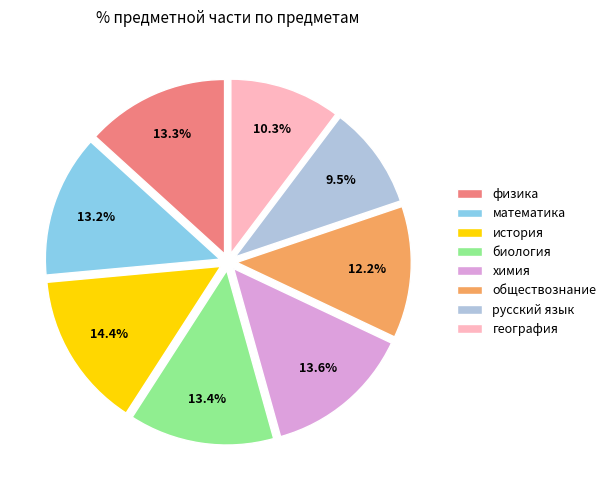

To the nearest percent, what is the combined percentage of биология and математика?

27%